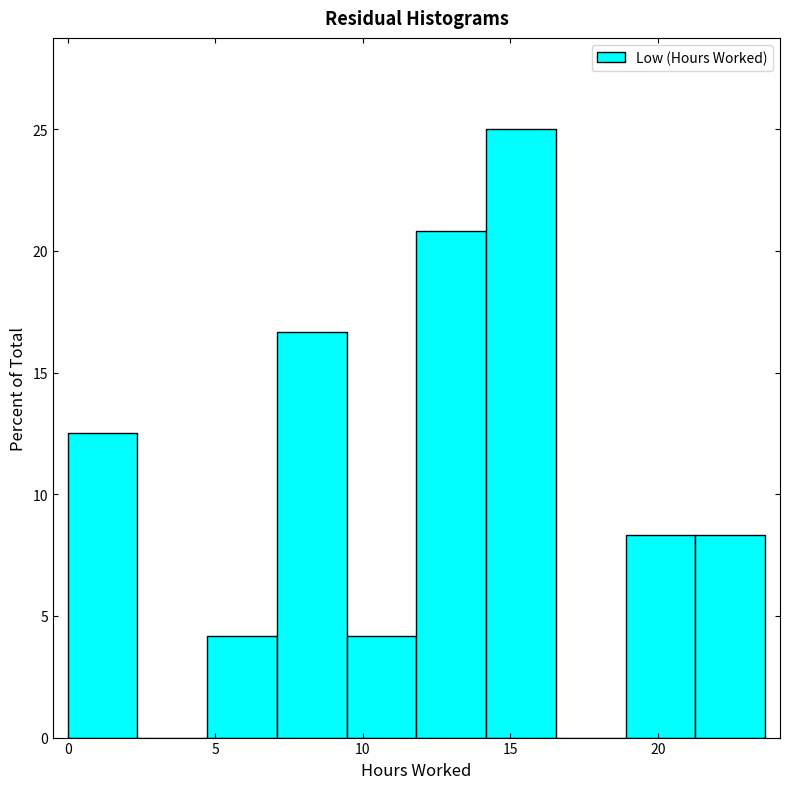

Which range on the x-axis has the tallest bar?

14.0 to 16.5